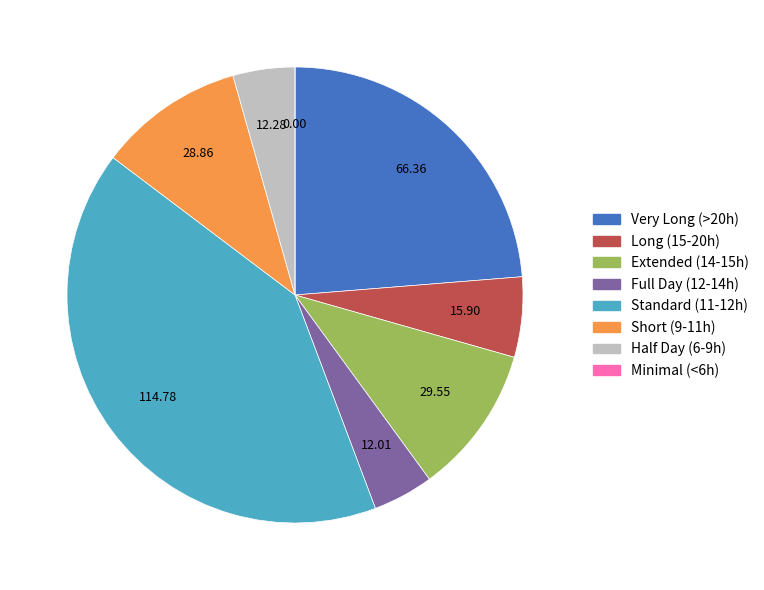

Which has a higher value, Half Day (6-9h) or Long (15-20h)?

Long (15-20h)